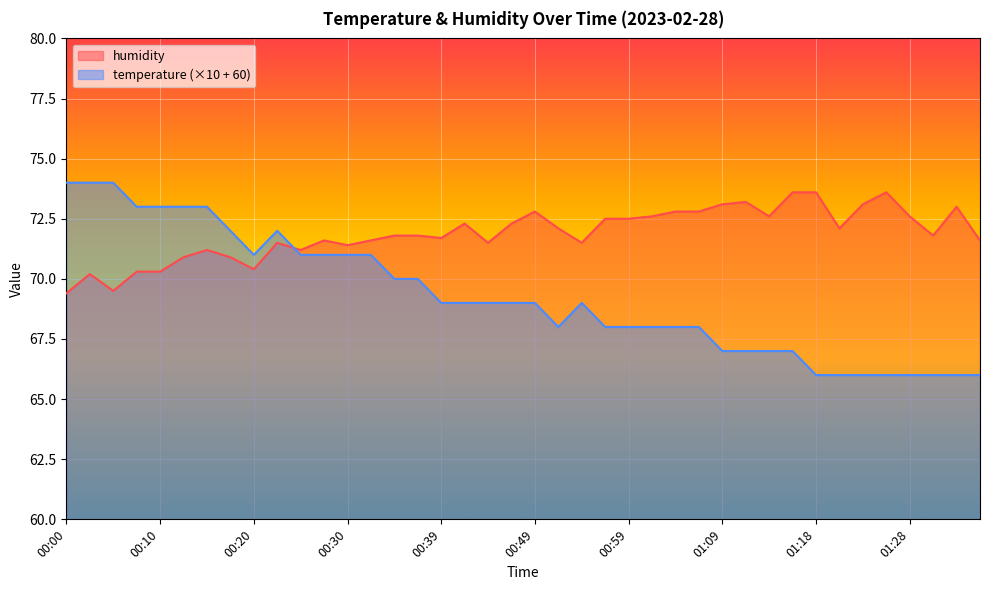

At which label does temperature reach its peak?

00:00